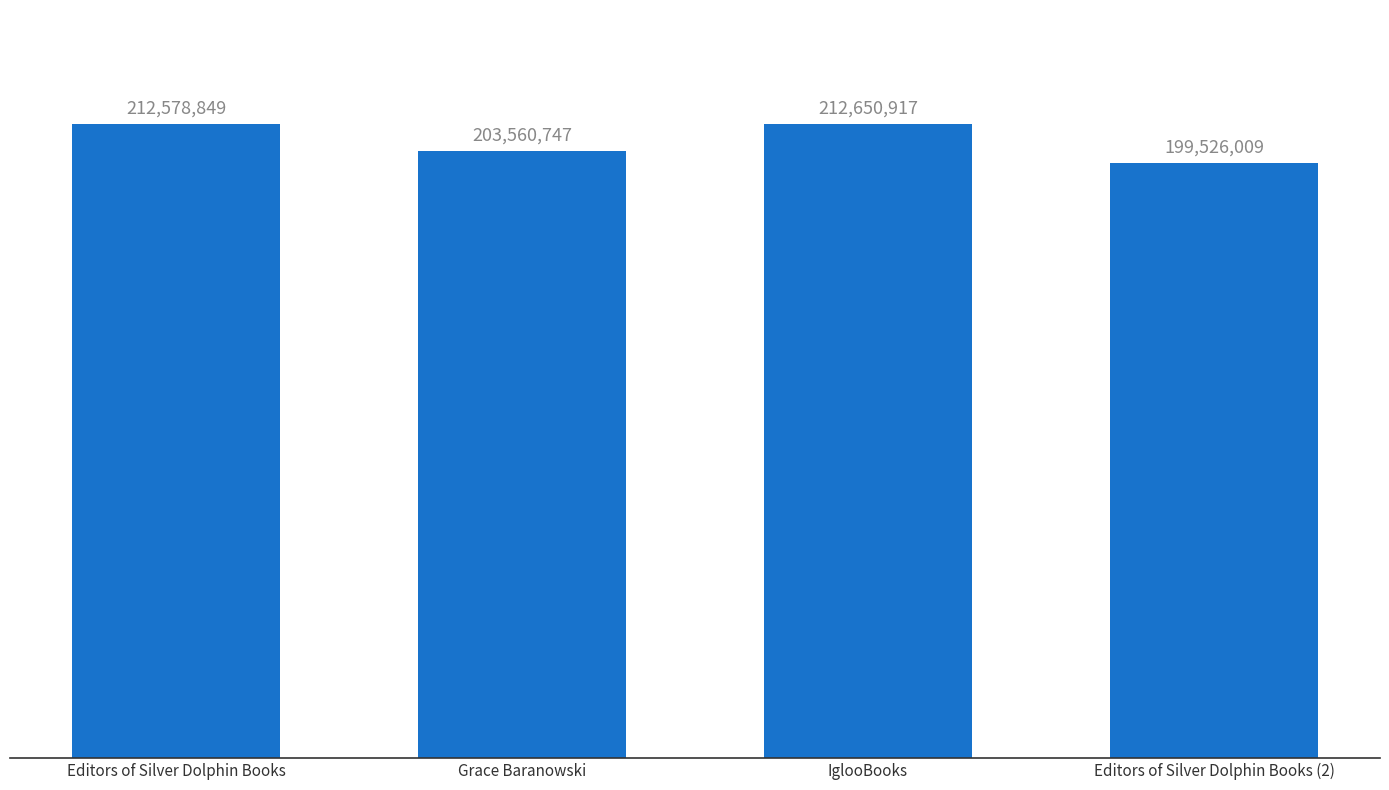

Where is the data nearest to the value 206088463?

Grace Baranowski